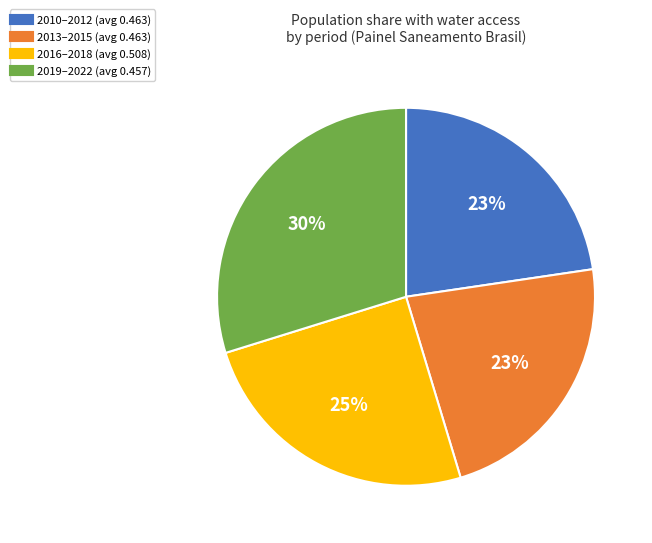

To the nearest percent, what is the difference between the largest and smallest slice percentages?

7%